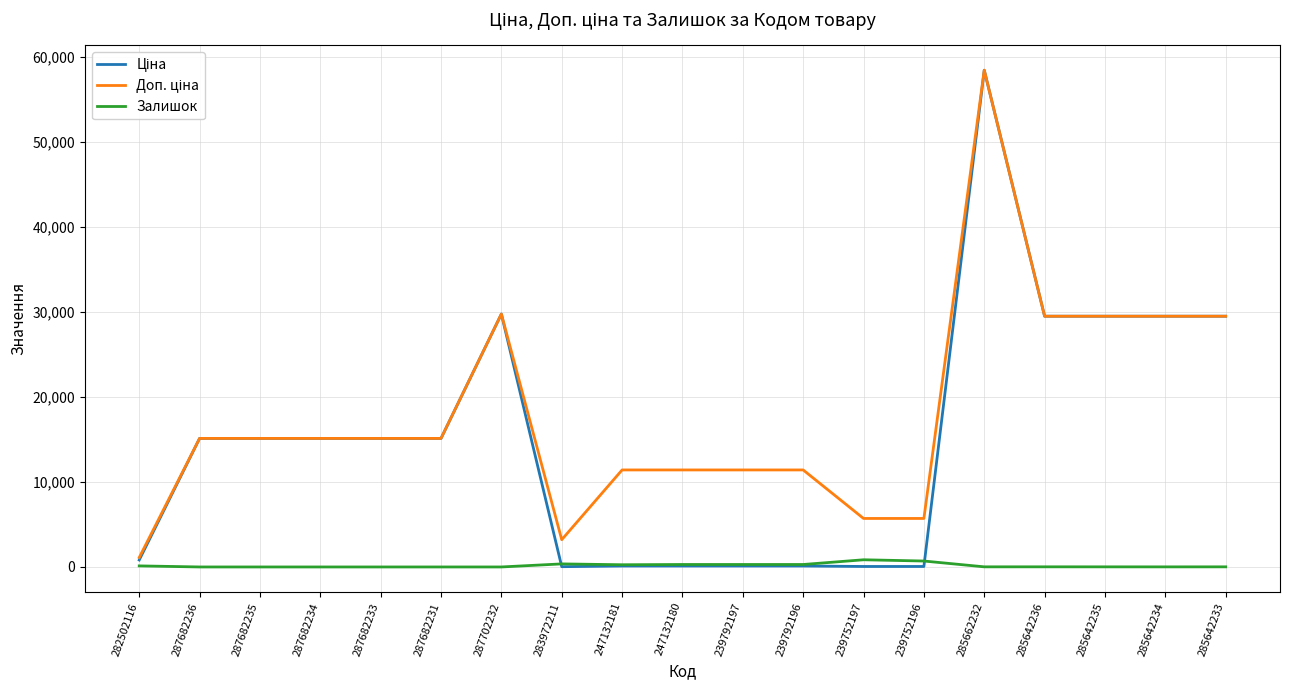

At which category is the sum across all series the highest?

285662232